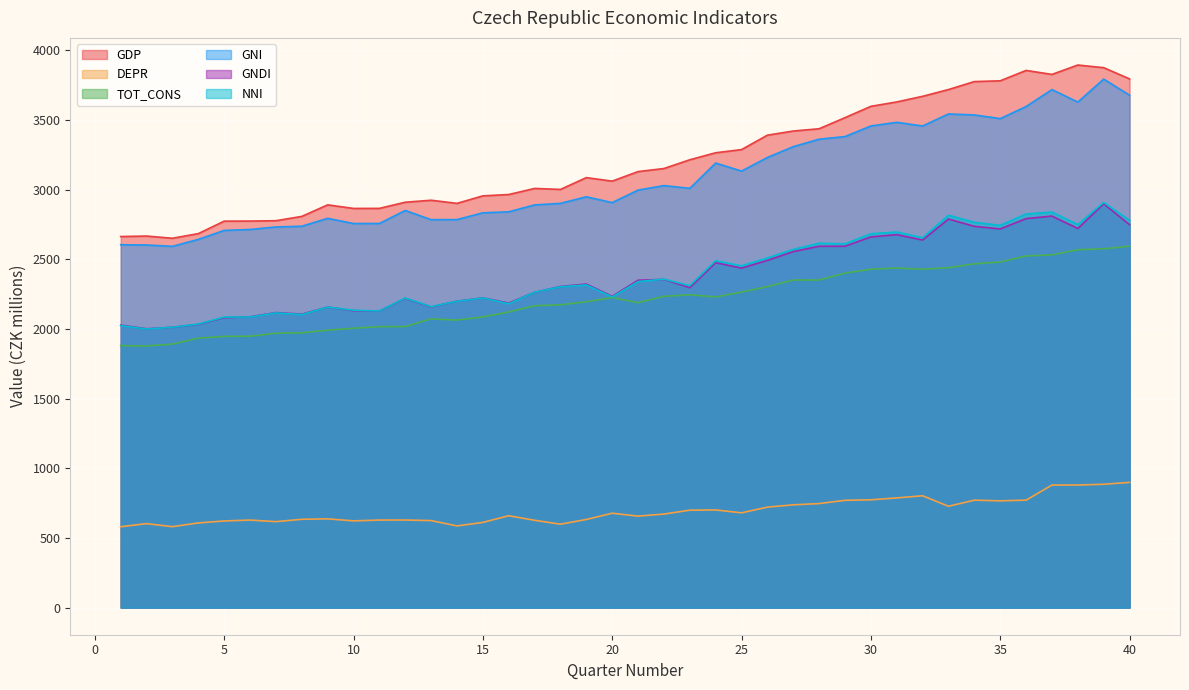

Reading left to right, list all the values displayed in this chart.

GDP: 1=2664.2	2=2667.6	3=2651.9	4=2685.2	5=2774.6	6=2775.3	7=2777.8	8=2808.7	9=2891.6	10=2865.9	11=2866.3	12=2910.5	13=2924.7	14=2902.3	15=2956.2	16=2965.8	17=3009.5	18=3002.5	19=3087.1	20=3062.0	21=3130.5	22=3152.4	23=3215.4	24=3265.7	25=3288.4	26=3392.0	27=3421.7	28=3438.2	29=3517.7	30=3599.0	31=3630.5	32=3671.0	33=3719.5	34=3776.8	35=3782.2	36=3856.8	37=3828.2	38=3895.6	39=3876.5	40=3796.1
DEPR: 1=580.5	2=602.8	3=580.9	4=607.9	5=622.1	6=628.3	7=617.2	8=633.8	9=637.2	10=622.6	11=628.4	12=628.7	13=624.7	14=586.4	15=611.5	16=659.6	17=626.7	18=598.8	19=632.7	20=677.5	21=656.7	22=671.4	23=699.4	24=701.0	25=680.5	26=721.3	27=737.8	28=746.9	29=770.3	30=773.8	31=787.6	32=802.8	33=727.5	34=771.2	35=766.6	36=771.3	37=879.7	38=880.2	39=885.4	40=899.0
TOT_CONS: 1=1881.0	2=1878.1	3=1891.8	4=1934.4	5=1947.4	6=1948.3	7=1969.9	8=1973.1	9=1991.7	10=2005.8	11=2017.2	12=2017.8	13=2072.8	14=2064.5	15=2086.6	16=2122.4	17=2167.2	18=2173.8	19=2196.1	20=2226.3	21=2189.4	22=2234.5	23=2246.1	24=2230.4	25=2265.5	26=2304.4	27=2351.8	28=2352.2	29=2401.4	30=2429.2	31=2438.2	32=2429.4	33=2440.5	34=2468.2	35=2481.2	36=2524.9	37=2532.3	38=2569.5	39=2576.0	40=2594.6
GNI: 1=2605.3	2=2603.3	3=2593.8	4=2643.7	5=2708.0	6=2714.7	7=2732.8	8=2738.1	9=2794.8	10=2757.6	11=2757.9	12=2851.3	13=2785.1	14=2785.7	15=2834.5	16=2841.7	17=2891.1	18=2902.2	19=2949.6	20=2907.7	21=2997.6	22=3029.8	23=3010.2	24=3191.7	25=3134.0	26=3231.7	27=3309.5	28=3363.1	29=3381.8	30=3457.9	31=3484.2	32=3457.8	33=3544.2	34=3537.2	35=3510.8	36=3597.4	37=3719.3	38=3629.5	39=3794.4	40=3678.9
GNDI: 1=2028.2	2=2001.8	3=2012.7	4=2033.6	5=2081.7	6=2087.8	7=2118.0	8=2106.9	9=2157.8	10=2131.8	11=2129.1	12=2220.8	13=2158.4	14=2199.9	15=2223.5	16=2186.7	17=2263.8	18=2305.3	19=2322.9	20=2234.7	21=2350.5	22=2356.4	23=2297.1	24=2476.5	25=2437.5	26=2493.0	27=2556.0	28=2594.4	29=2594.6	30=2661.5	31=2677.8	32=2639.1	33=2789.9	34=2737.3	35=2718.7	36=2793.0	37=2810.9	38=2722.2	39=2899.2	40=2748.9
NNI: 1=2024.8	2=2000.5	3=2012.8	4=2035.7	5=2085.9	6=2086.5	7=2115.6	8=2104.2	9=2157.6	10=2135.0	11=2129.5	12=2222.6	13=2160.4	14=2199.3	15=2223.0	16=2182.1	17=2264.3	18=2303.4	19=2316.9	20=2230.2	21=2340.8	22=2358.4	23=2310.8	24=2490.7	25=2453.5	26=2510.3	27=2571.7	28=2616.2	29=2611.5	30=2684.1	31=2696.6	32=2655.0	33=2816.7	34=2766.0	35=2744.2	36=2826.1	37=2839.5	38=2749.3	39=2909.0	40=2779.9